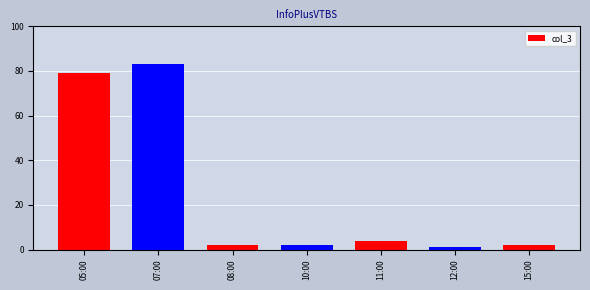

What is the change in value from 05:00 to 10:00?

-77